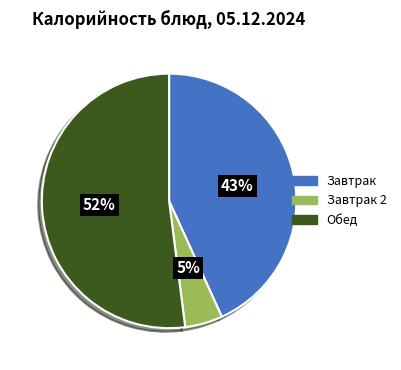

To the nearest percent, what is the difference between the Завтрак 2 and Обед slice percentages?

47%